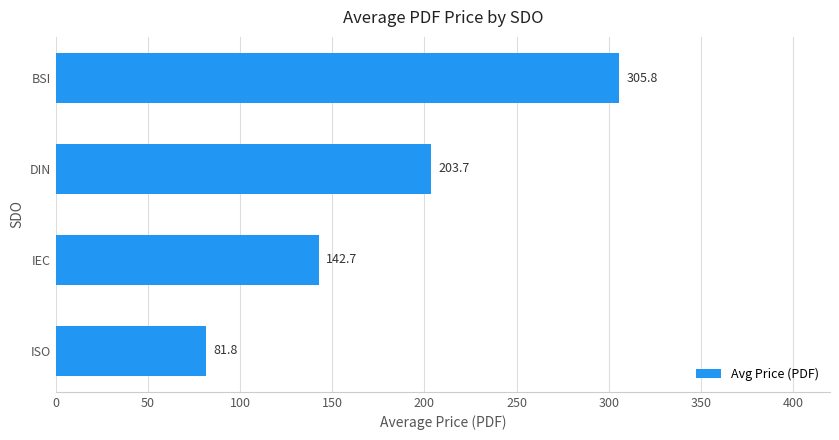

What is the sum of all values?

734.0